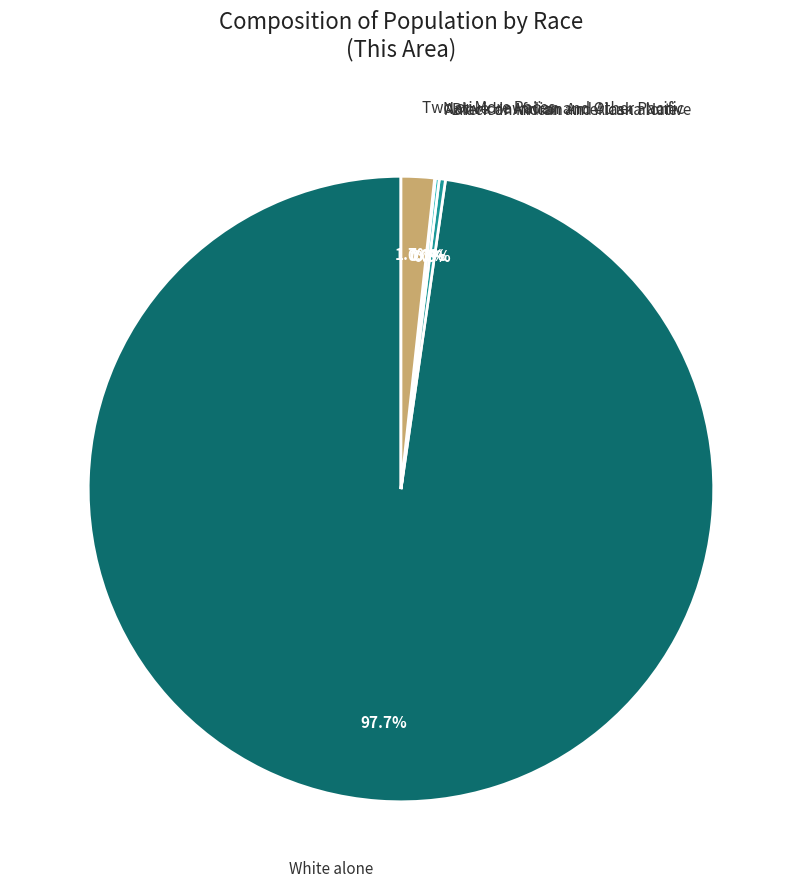

Which category has the biggest portion of the pie?

White alone